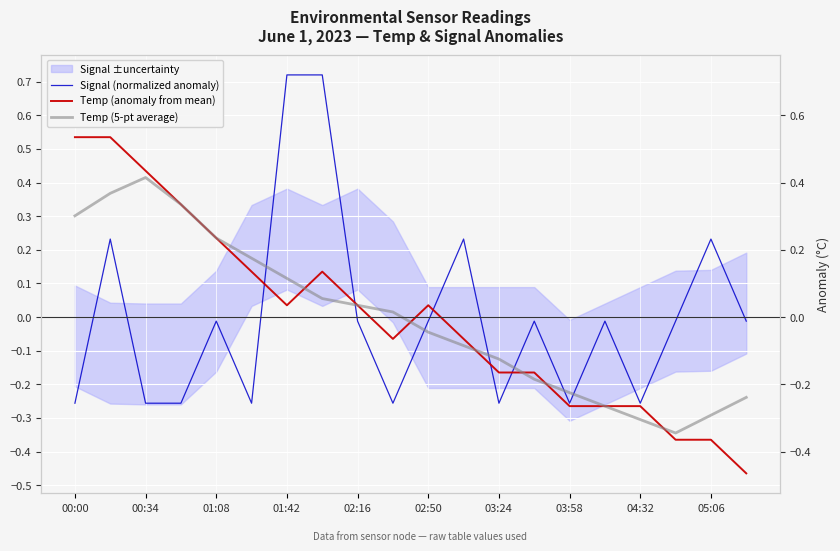

At how many categories does at least one series exceed 0?

13